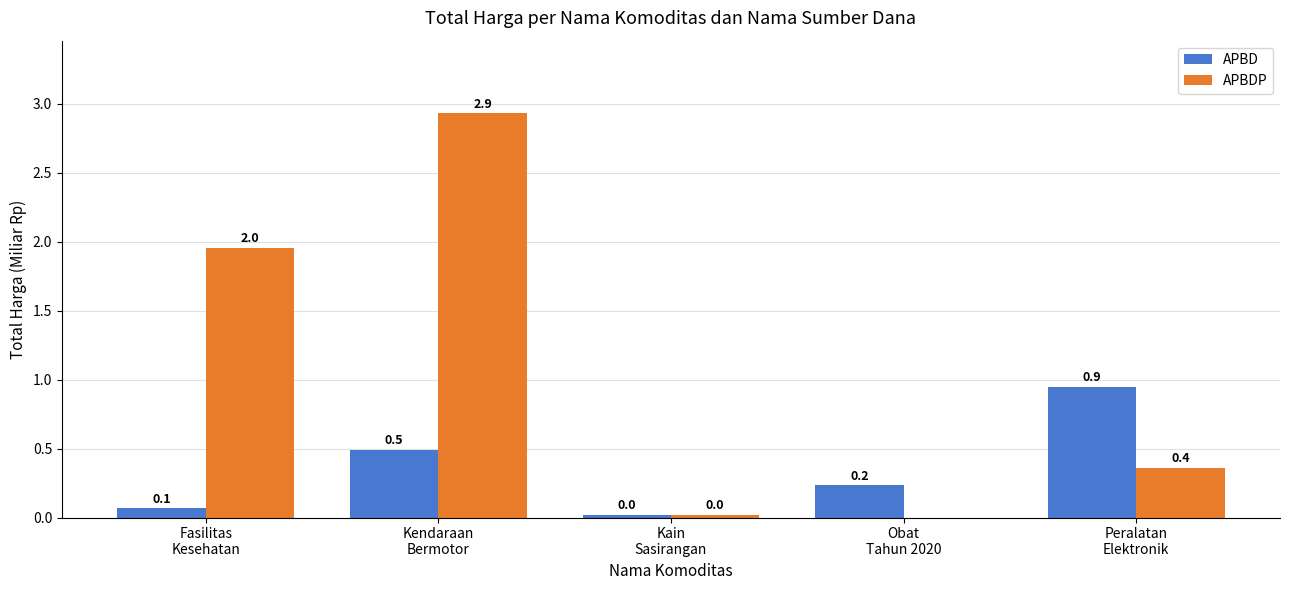

What are all the series names shown in the legend?

APBD, APBDP